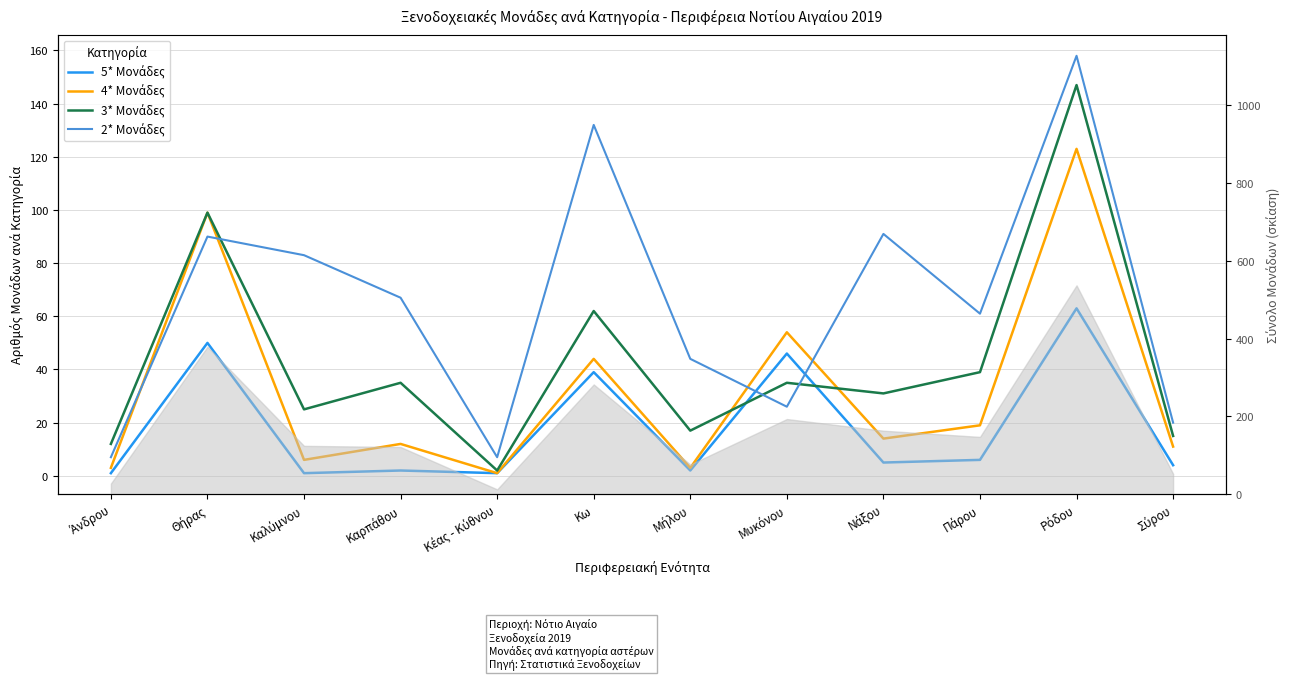

What is the average value of the 3* Μονάδες series?

43